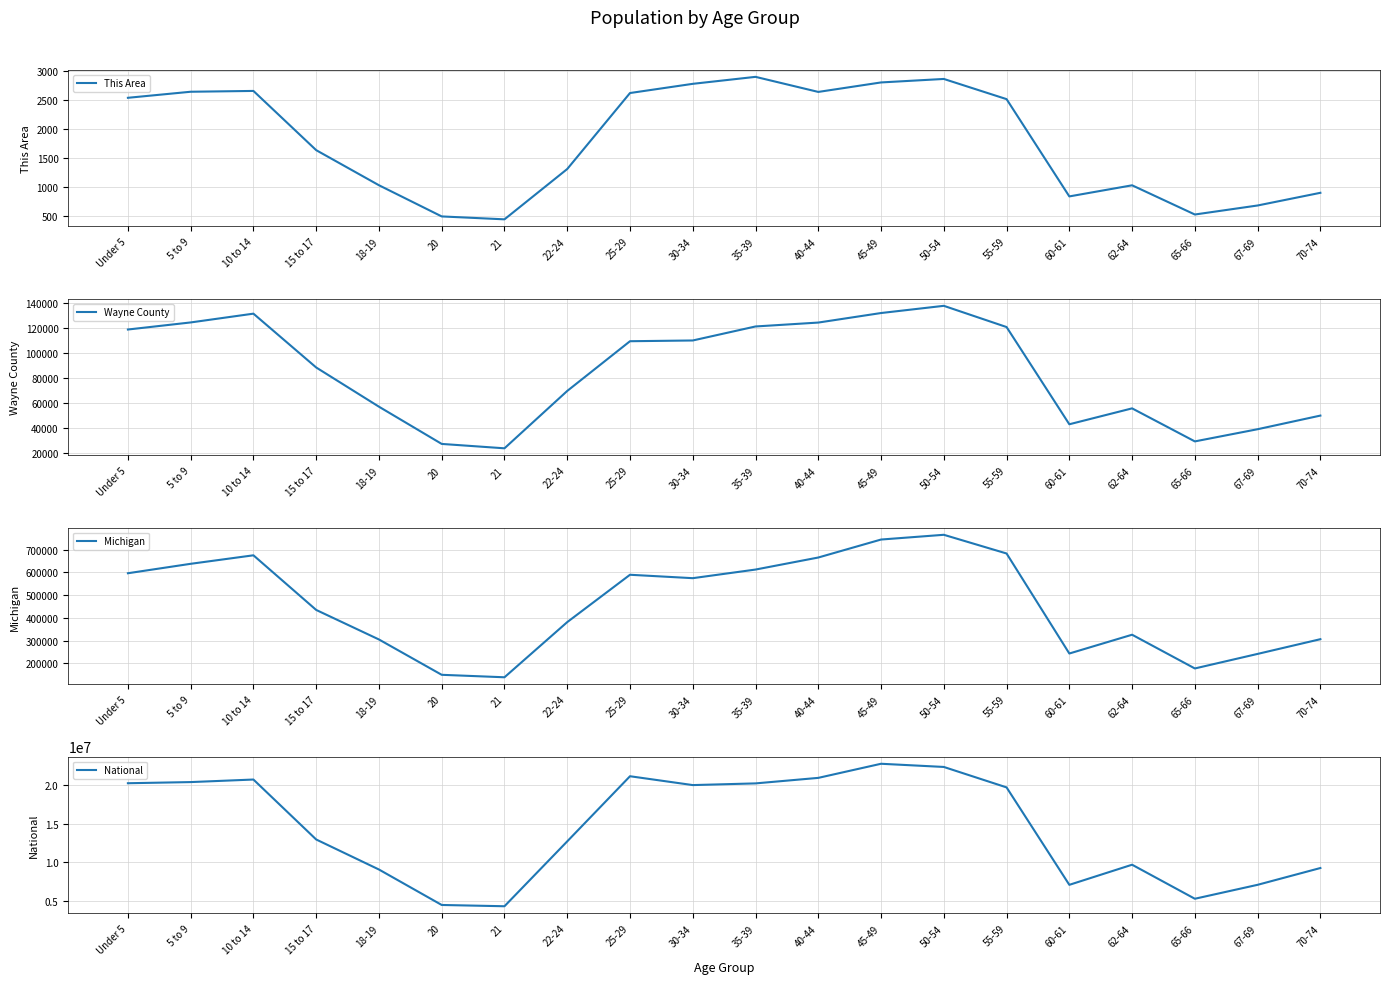

What is the sum of all National values?

290190983